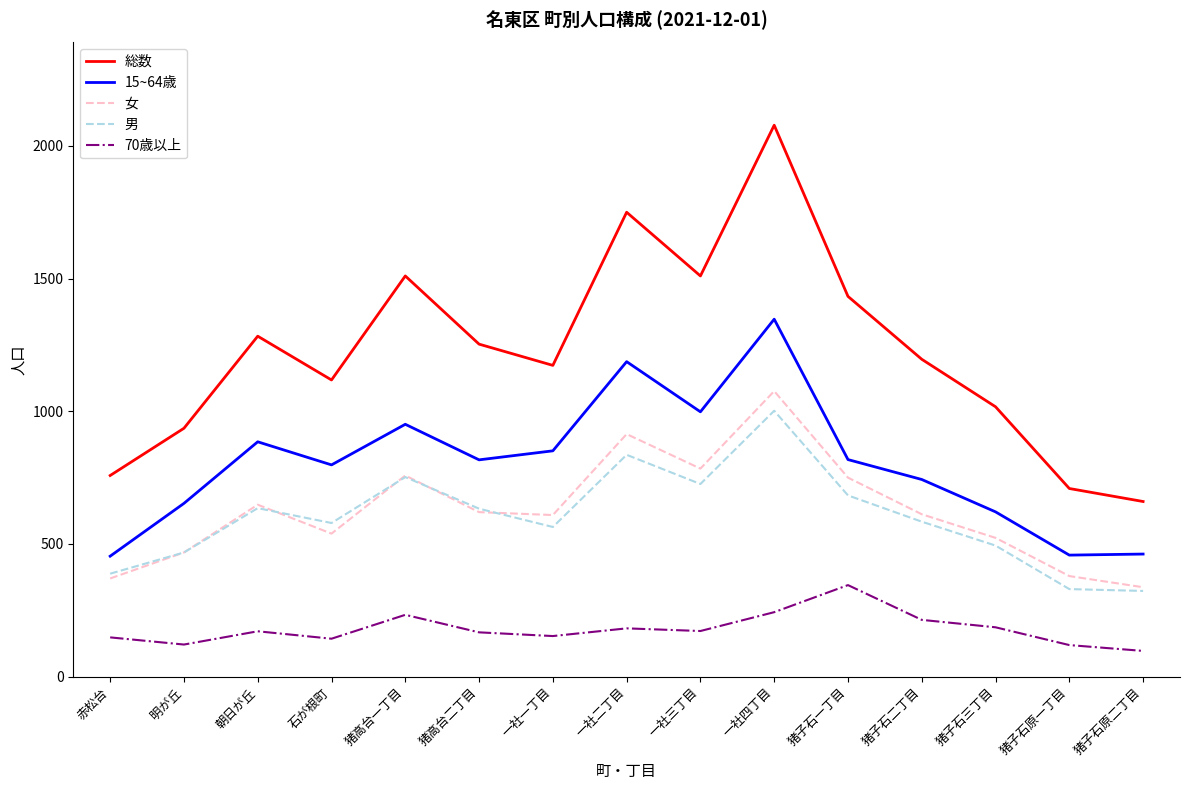

True or false: 15~64歳 and 70歳以上 cross at least once.

False